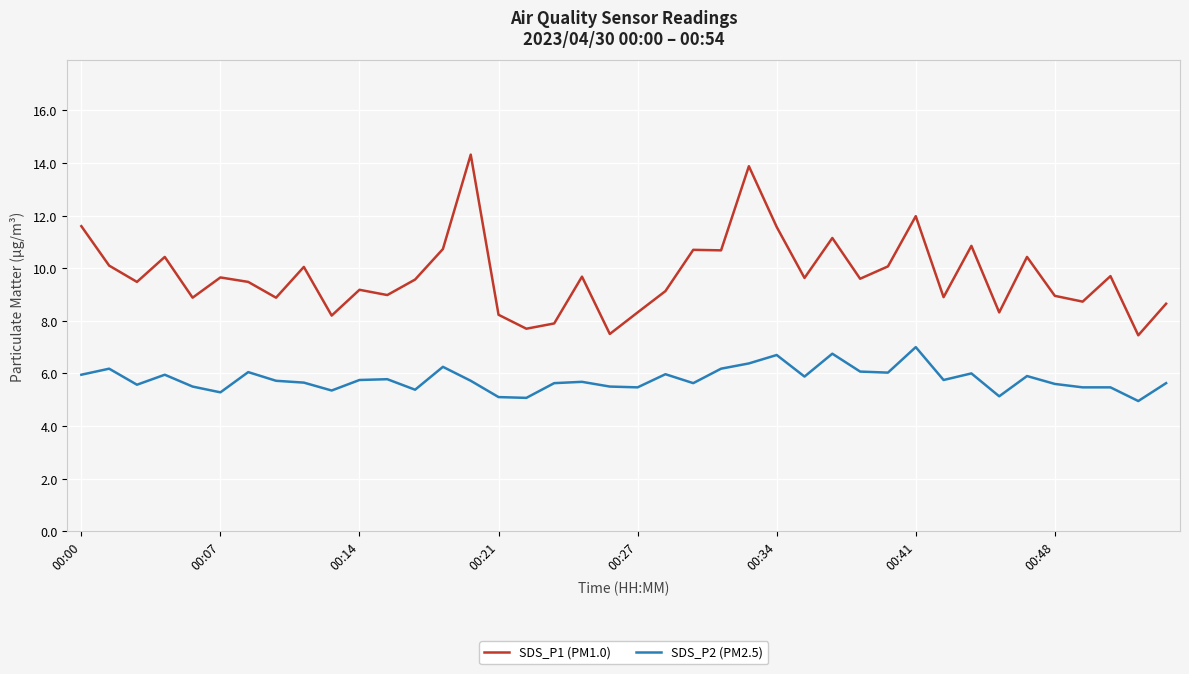

True or false: SDS_P1 (PM1.0) has more than 0 points higher than both neighbors.

True